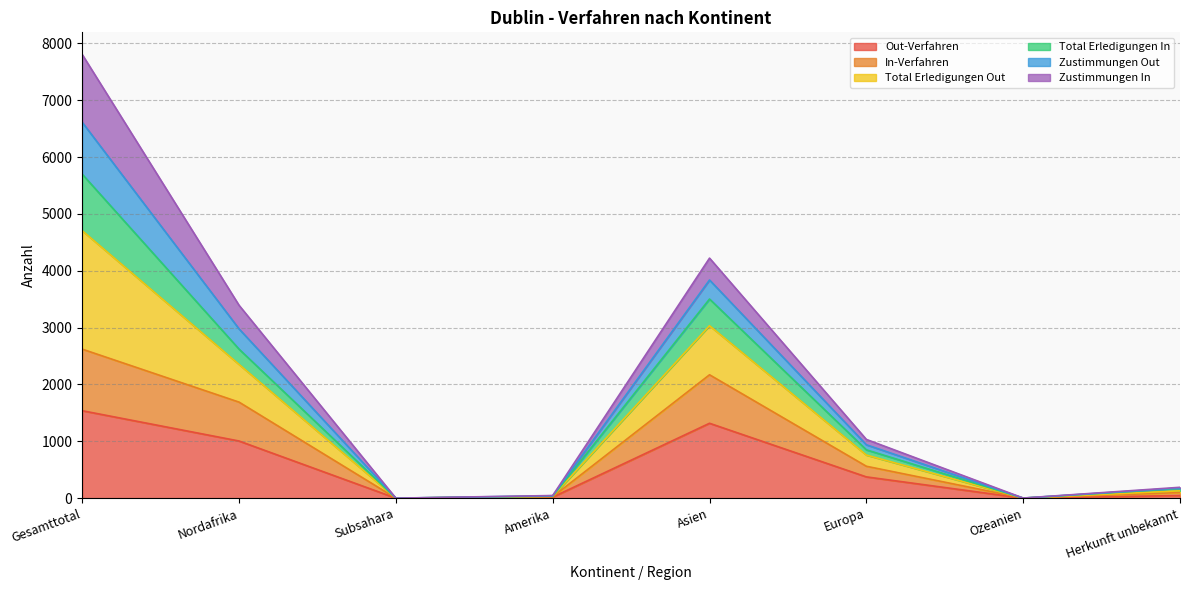

What is the maximum value for Out-Verfahren?

1538